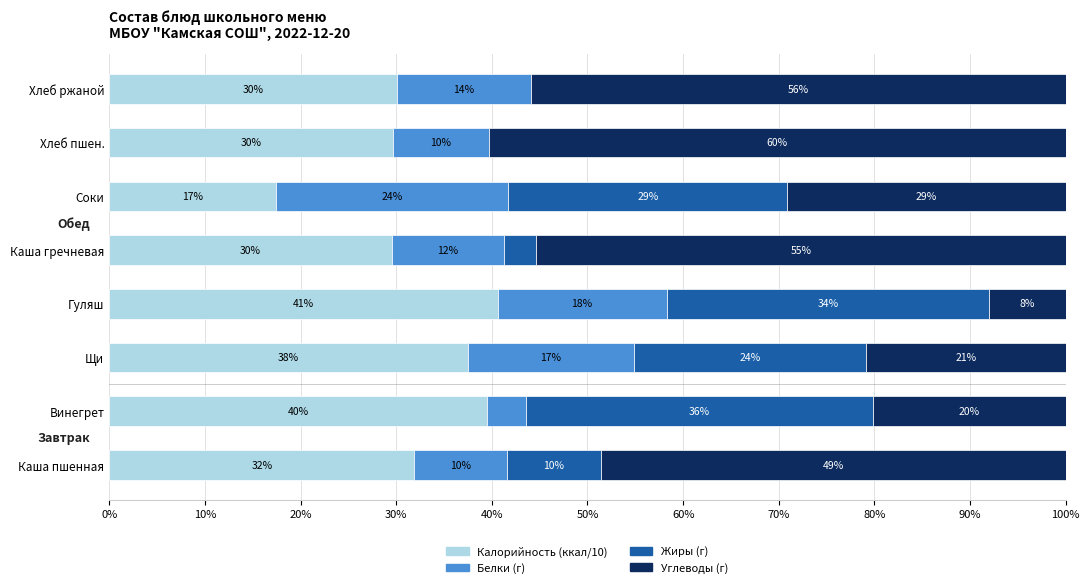

What are all the series names shown in the legend?

Калорийность (ккал/10), Белки (г), Жиры (г), Углеводы (г)